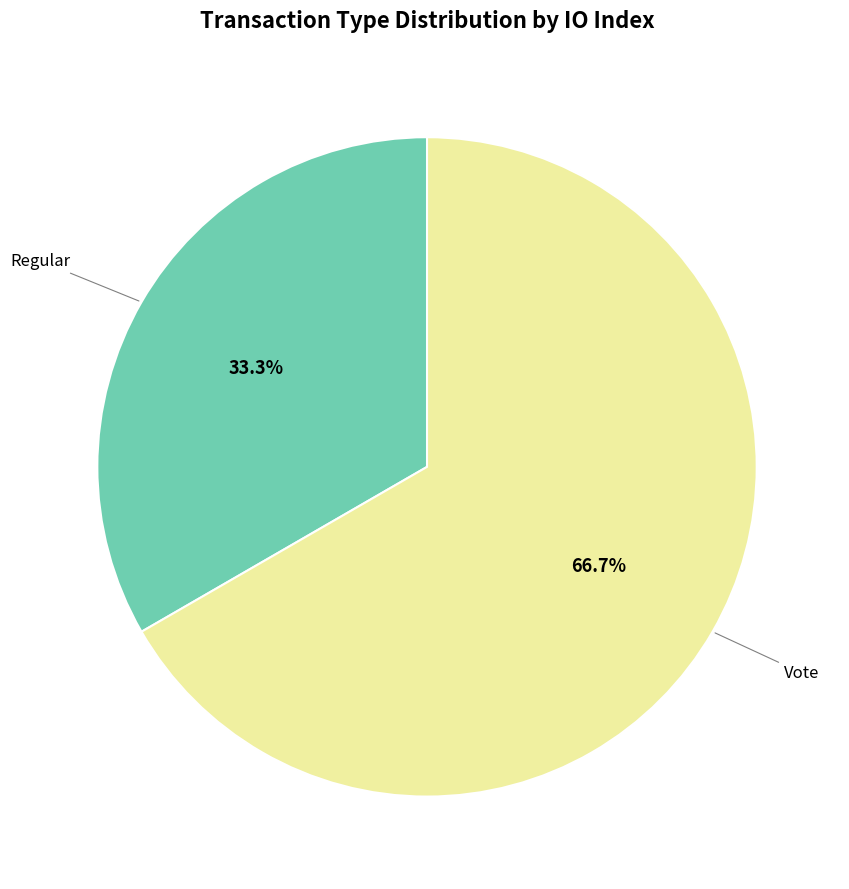

Does any single category account for the majority?

Yes